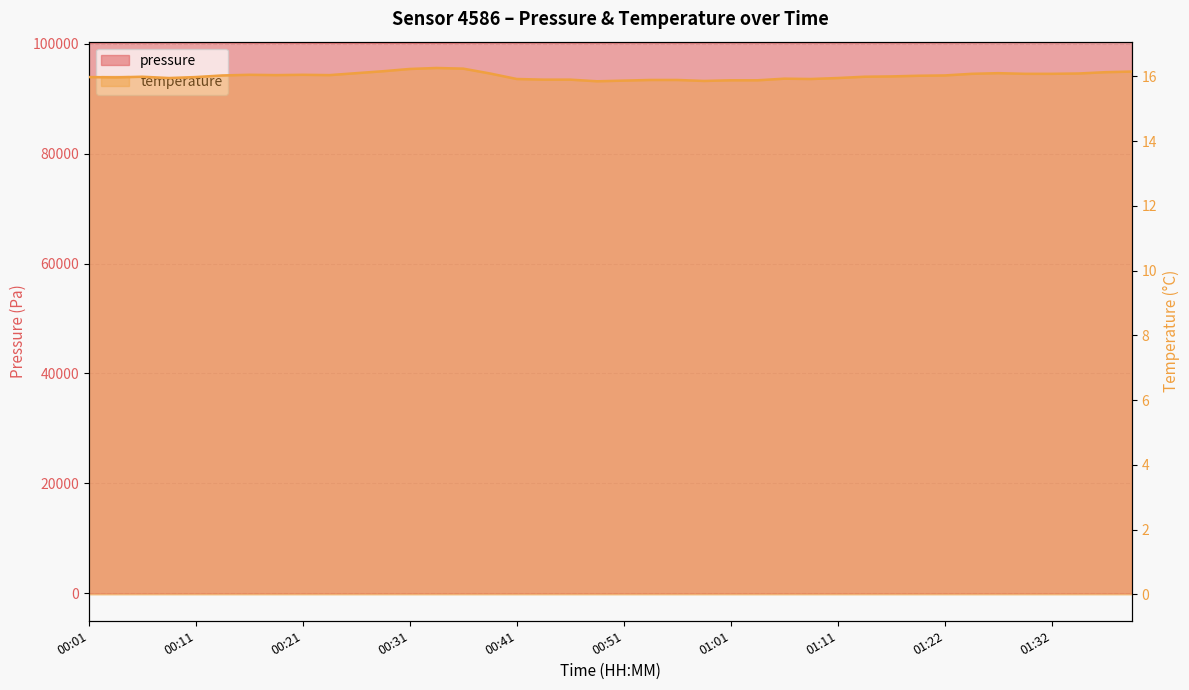

True or false: temperature has a value of 16.2 at 00:29.

True